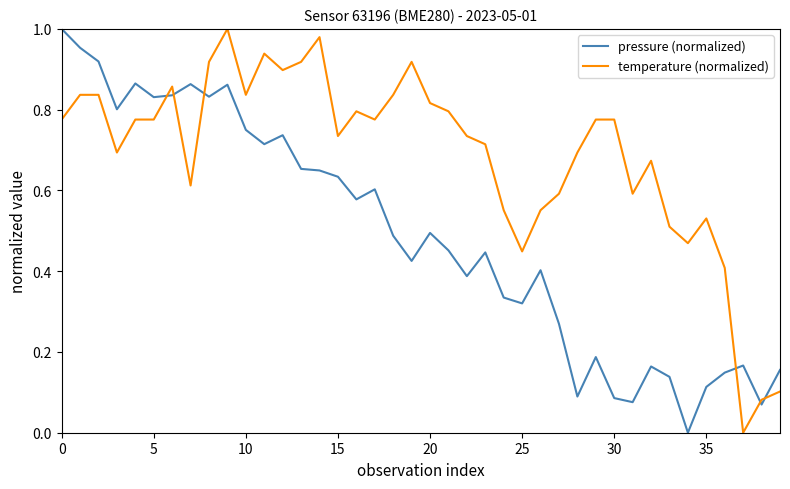

List the series in order of their overall mean, highest first.

temperature (normalized), pressure (normalized)